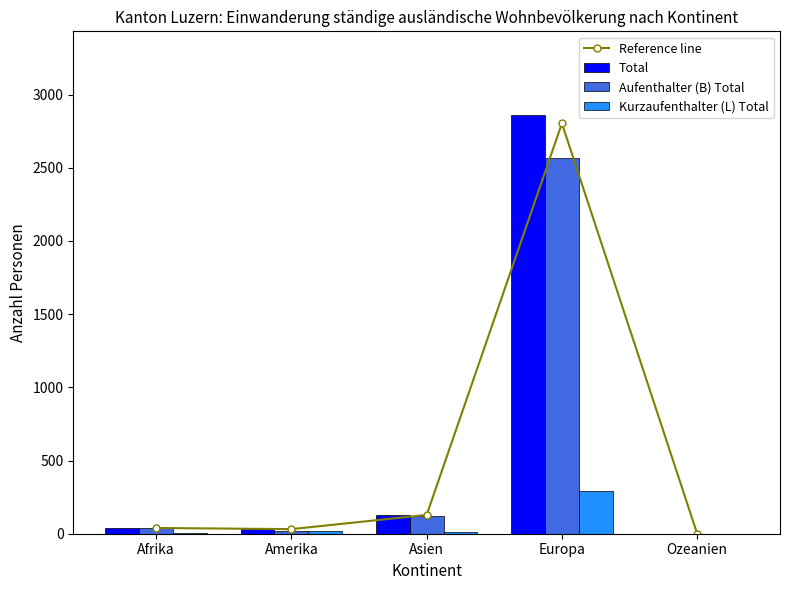

What is the label of the 1st bar from the left?

Afrika